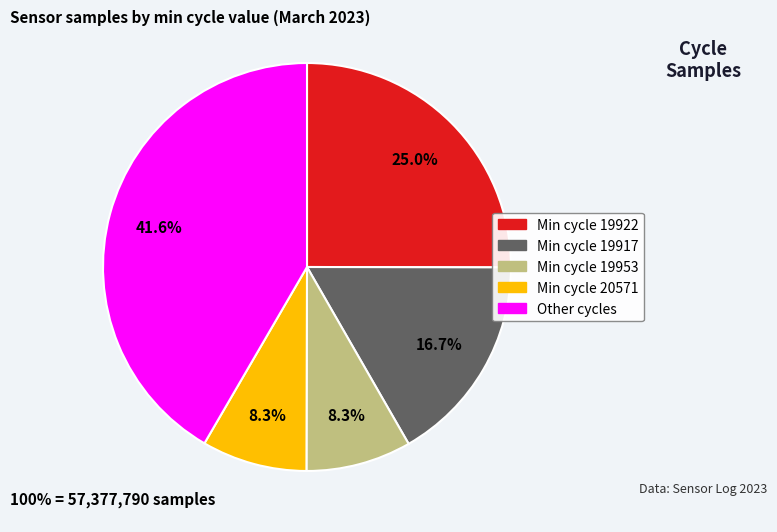

What is the total percentage of Min cycle 19922 and Min cycle 19917?

41.7%